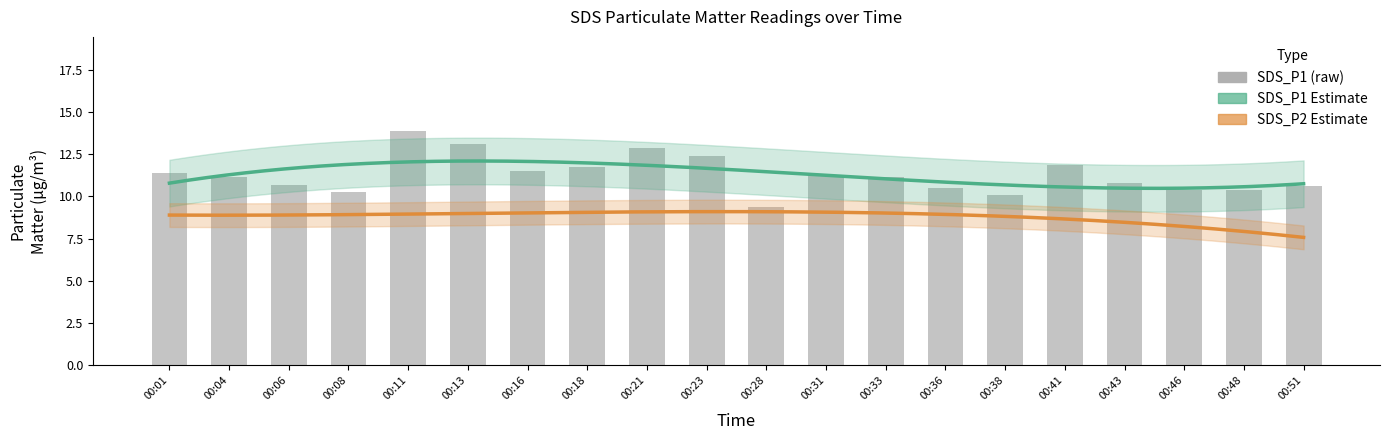

Reading right to left, list all the values displayed in this chart.

10.6	10.4	10.3	10.8	11.9	10.1	10.5	11.1	11.3	9.4	12.4	12.8	11.8	11.5	13.1	13.9	10.3	10.7	11.2	11.4